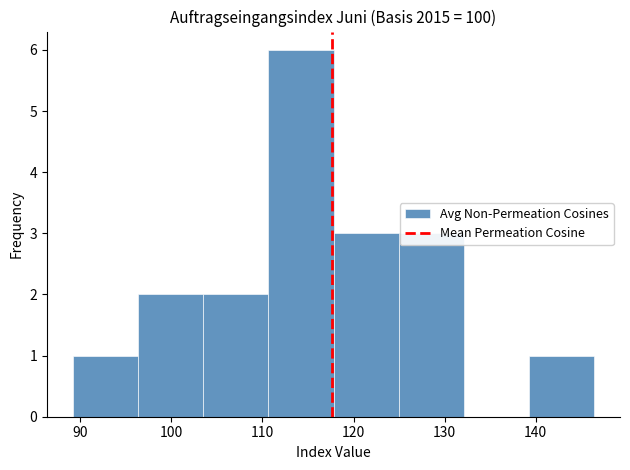

Reading left to right, transcribe this chart: for each bar, give the range it covers on the x-axis and its height. Neither the bar edges nor the heights are printed on the chart, so give them approximately, as read against the axes.

89 to 96: 1
96 to 104: 2
104 to 111: 2
111 to 118: 6
118 to 125: 3
125 to 132: 3
132 to 139: 0
139 to 146: 1